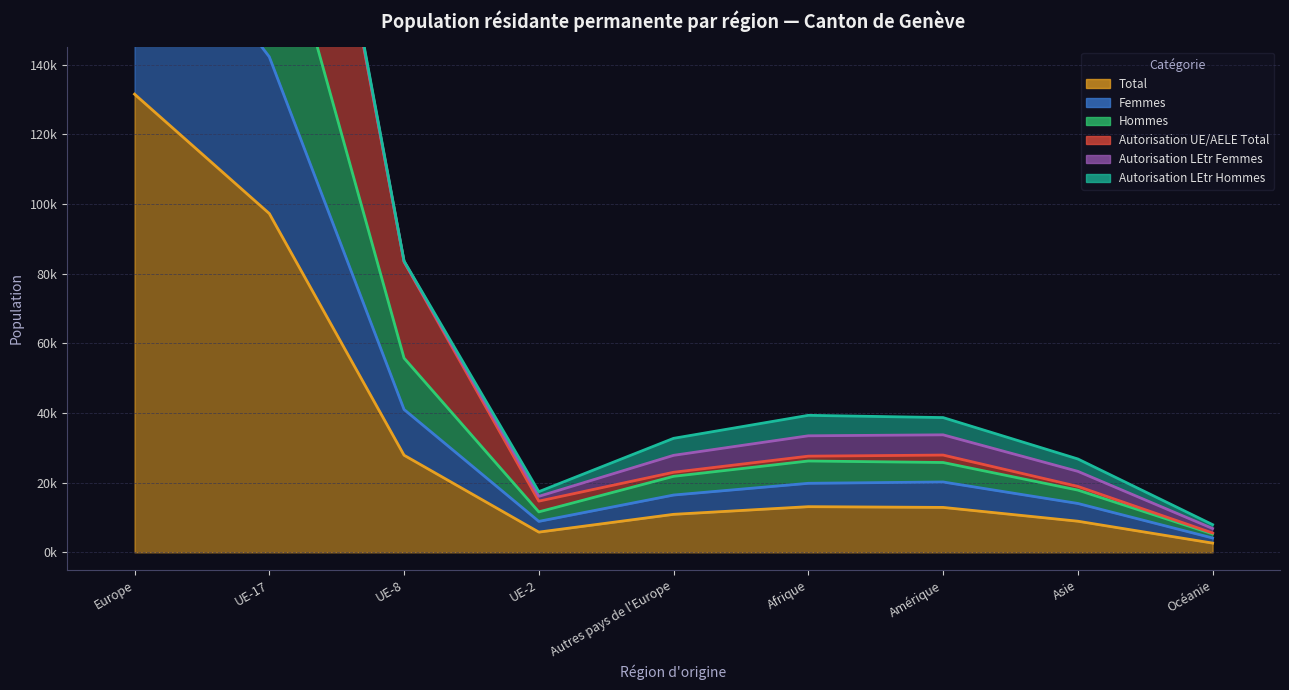

Which has a higher value, UE-17 or UE-2?

UE-17